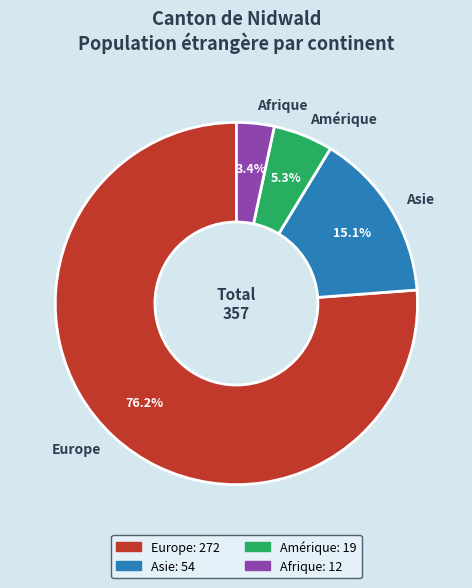

Count the number of slices in the pie.

4